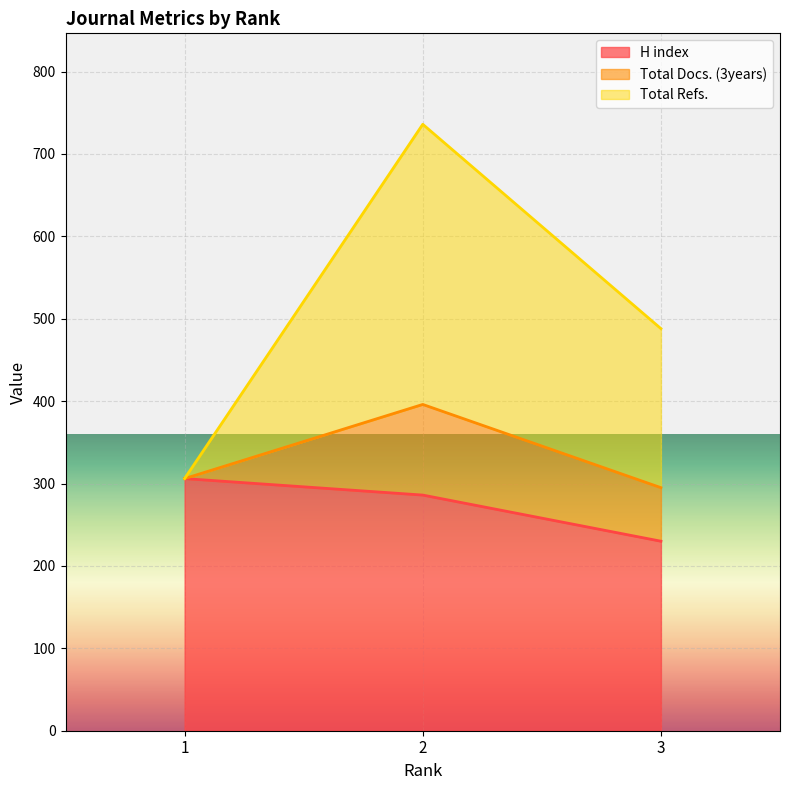

The H index series shows 286 at 2. True or false?

True